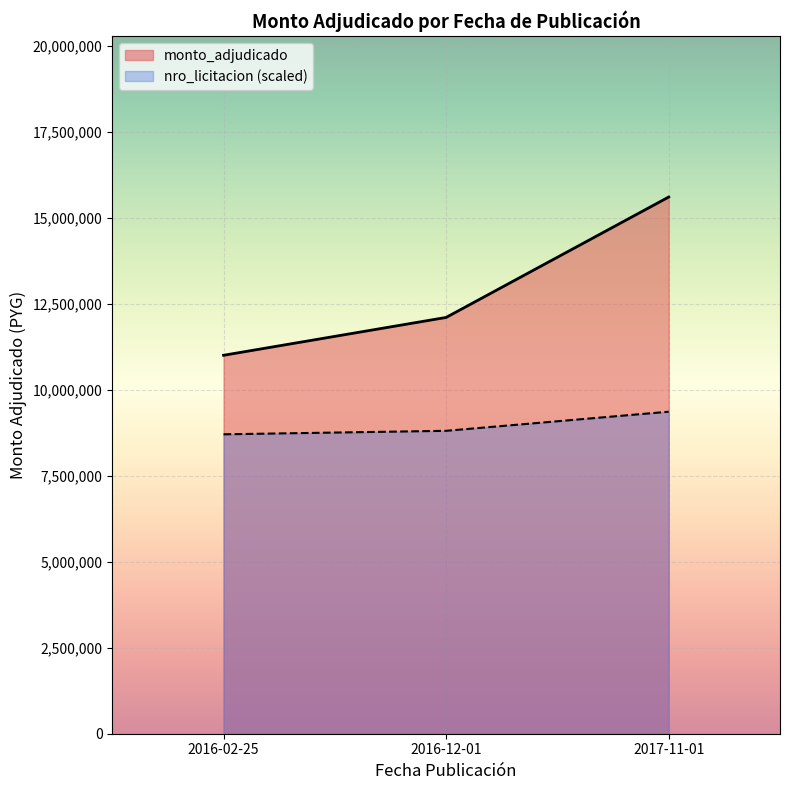

Rank the series by their maximum value, from lowest to highest.

nro_licitacion (scaled), monto_adjudicado